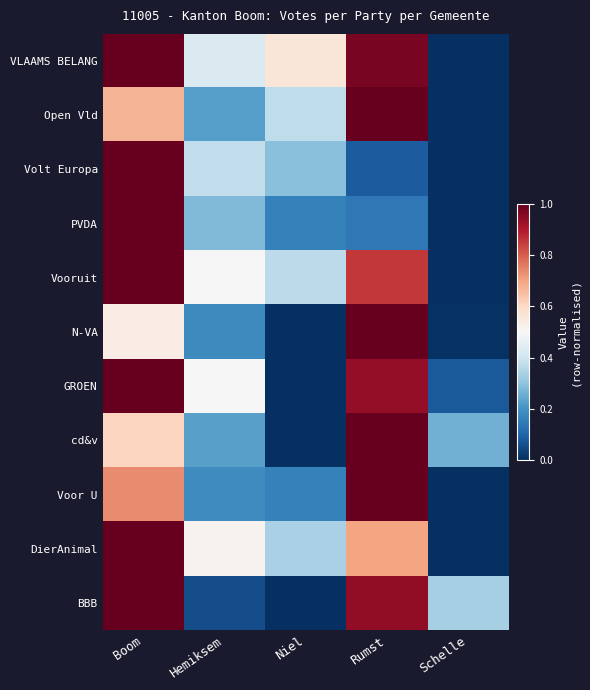

Between Niel and Schelle, which series saw the biggest shift?

VLAAMS BELANG